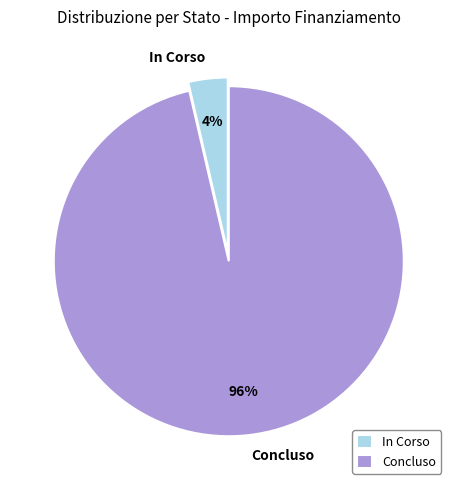

What is the largest slice in the pie chart?

Concluso